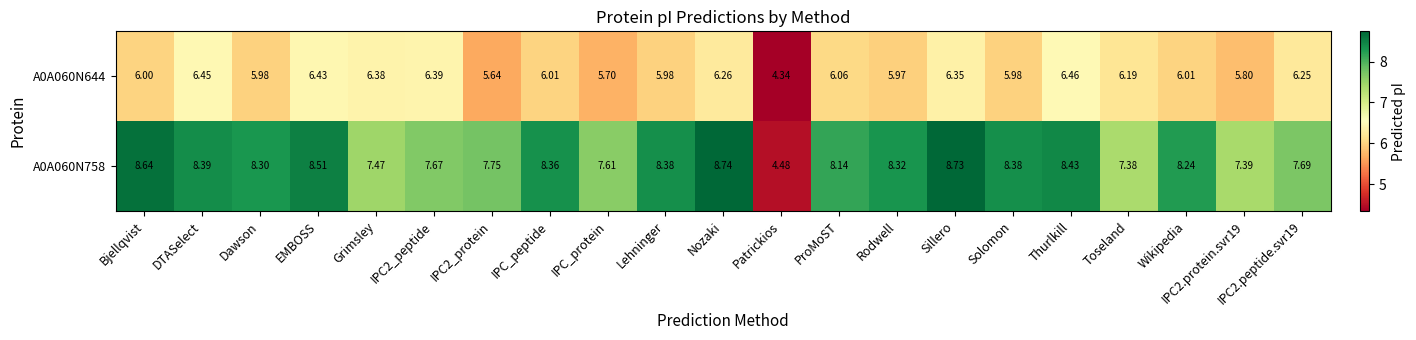

At which category is the sum across all series the highest?

Sillero